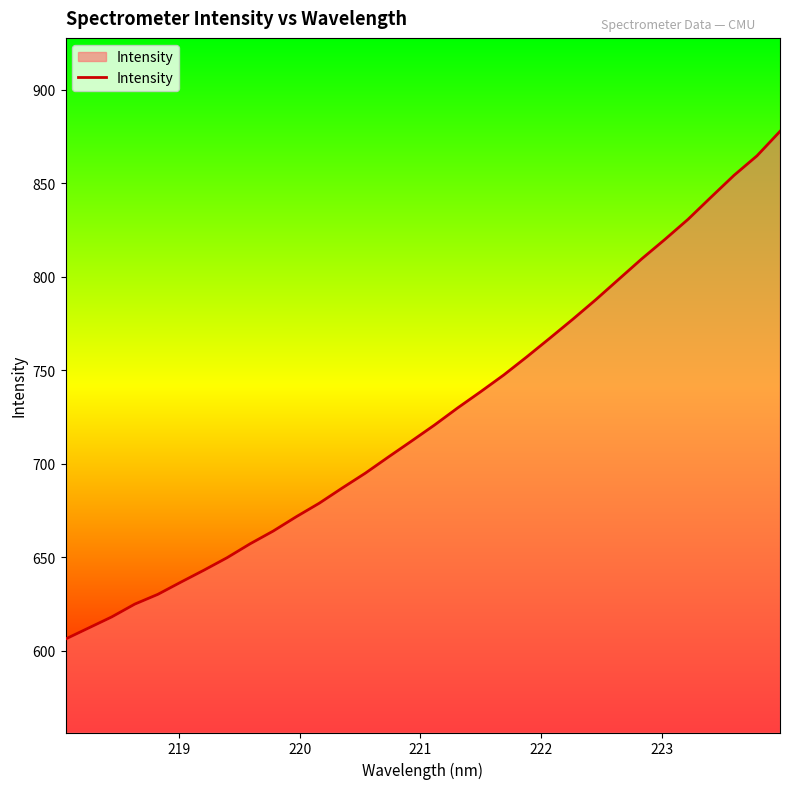

True or false: the data has more than 2 interior local peaks.

False